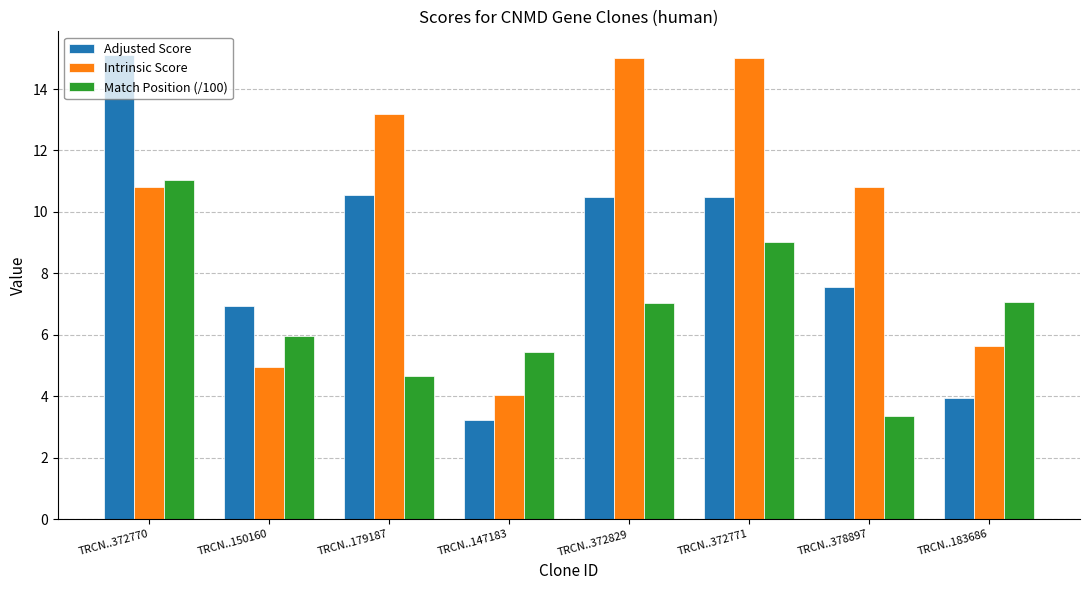

Which series has the largest total across all categories?

Intrinsic Score